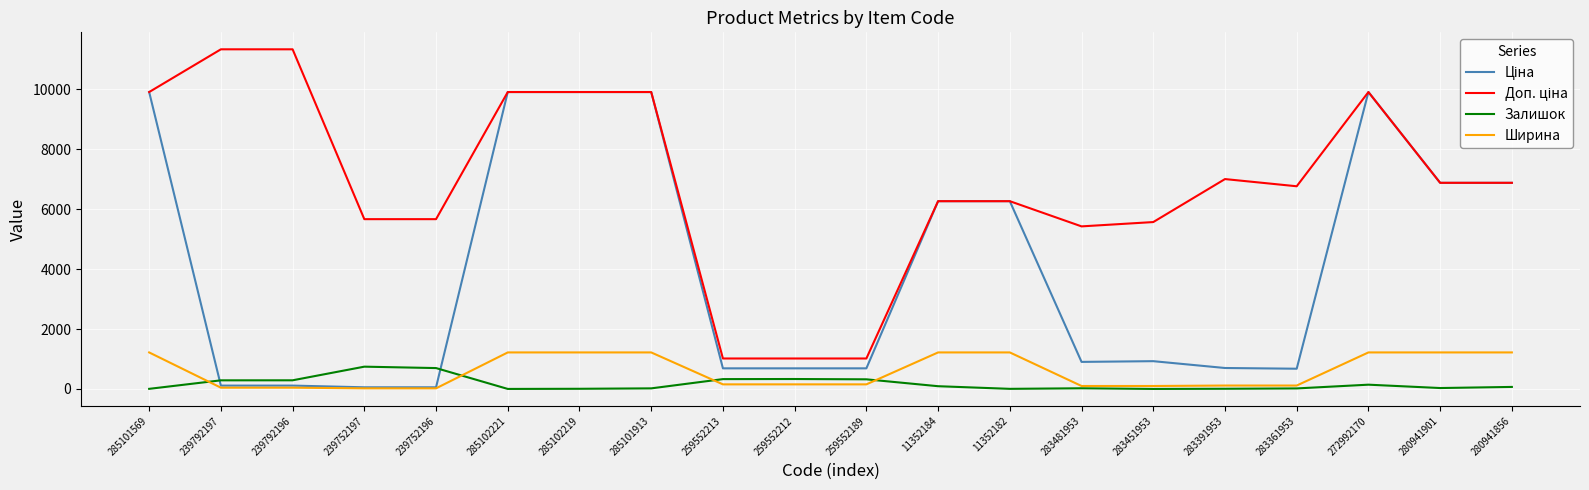

At which label does Ширина first exceed 154?

285101569